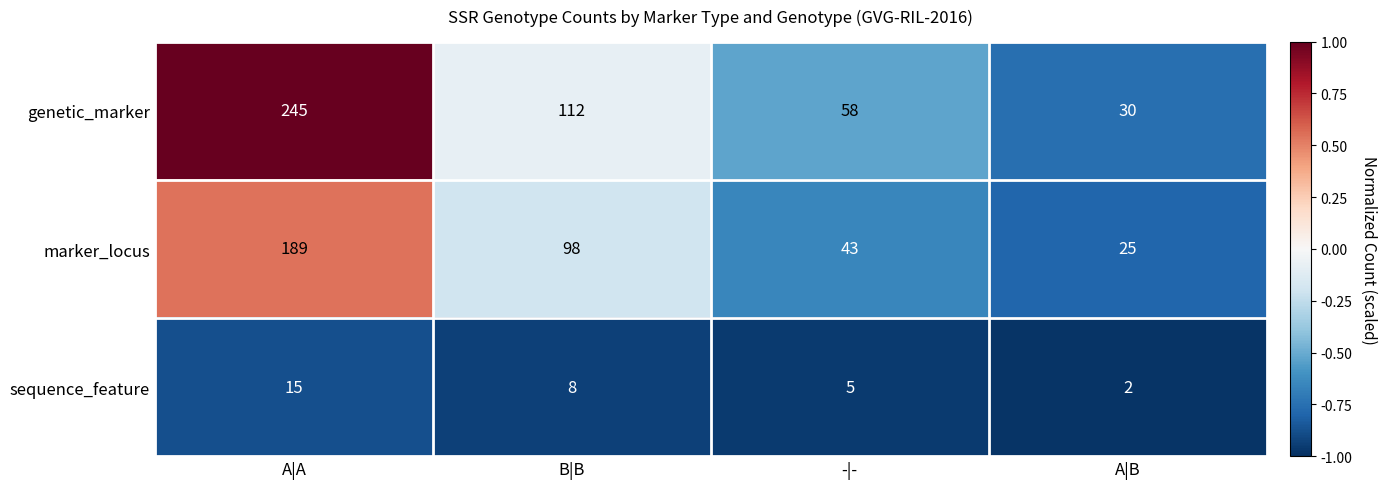

Which series changed the most between A|A and -|-?

genetic_marker